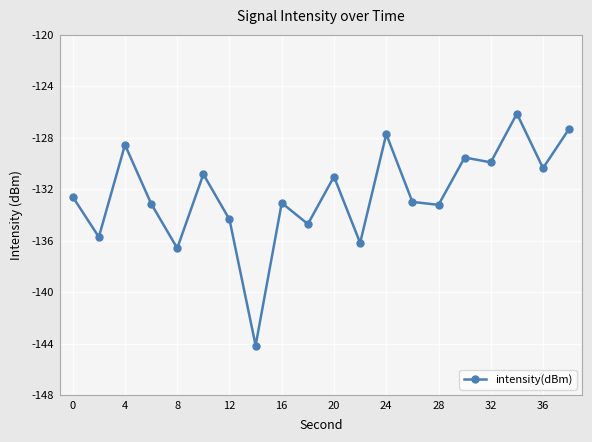

What is the minimum value shown in the chart?

-144.1